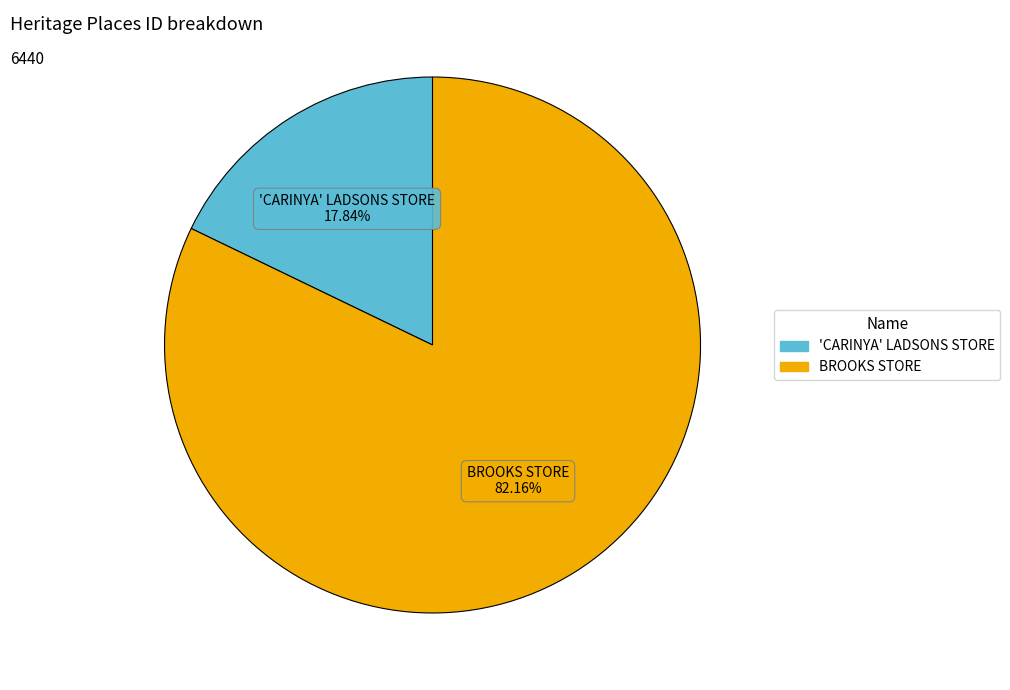

To the nearest percent, what is the difference between the 'CARINYA' LADSONS STORE and BROOKS STORE slice percentages?

64%